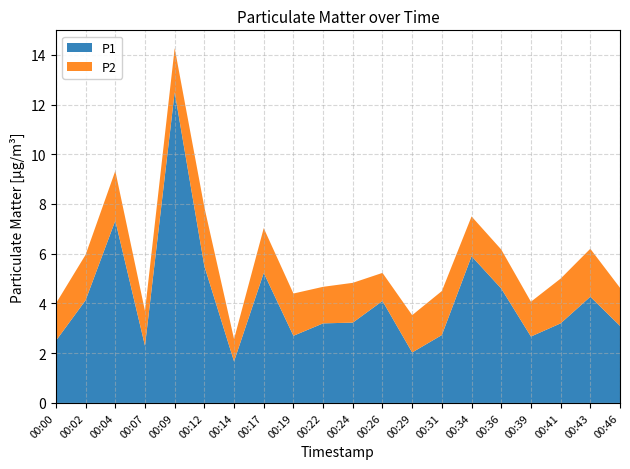

Reading left to right, what are all the values shown in this chart?

P1: 00:00=2.5	00:02=4.1	00:04=7.3	00:07=2.3	00:09=12.5	00:12=5.5	00:14=1.7	00:17=5.2	00:19=2.7	00:22=3.2	00:24=3.2	00:26=4.1	00:29=2.0	00:31=2.7	00:34=5.9	00:36=4.6	00:39=2.7	00:41=3.2	00:43=4.3	00:46=3.1
P2: 00:00=1.5	00:02=1.8	00:04=2.0	00:07=1.4	00:09=1.8	00:12=2.4	00:14=0.9	00:17=1.8	00:19=1.7	00:22=1.5	00:24=1.6	00:26=1.1	00:29=1.5	00:31=1.8	00:34=1.6	00:36=1.6	00:39=1.4	00:41=1.8	00:43=1.9	00:46=1.5